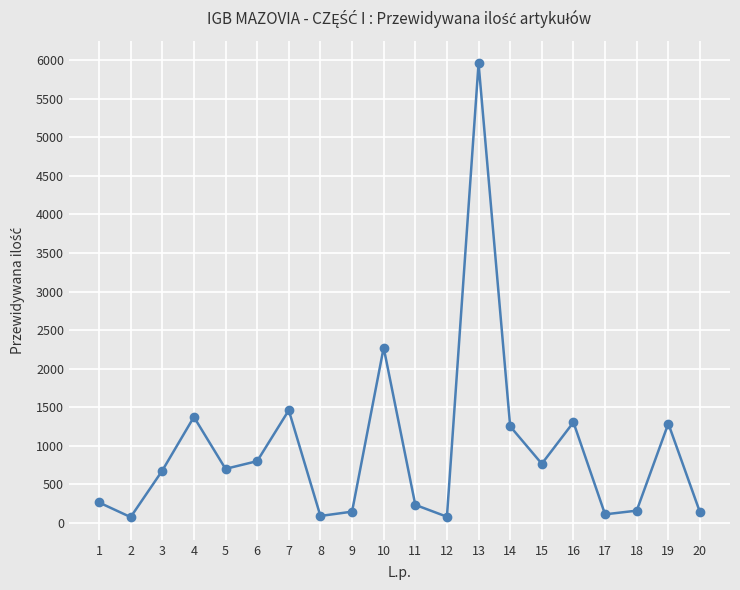

The value at 18 is 158. True or false?

True